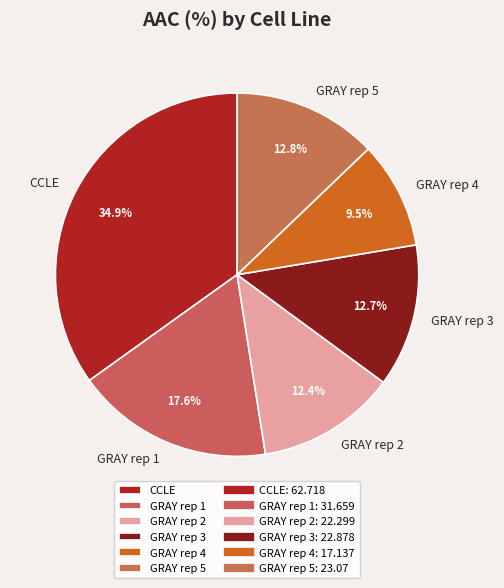

To the nearest percent, what portion does GRAY rep 2 represent?

12%